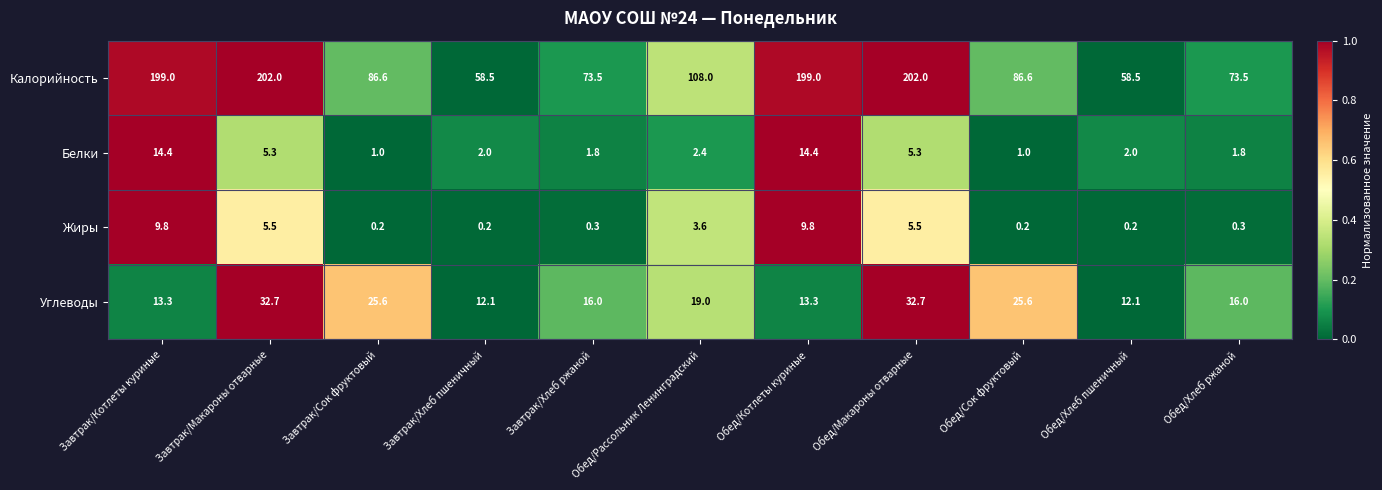

What is the average value of the Углеводы series?

19.9